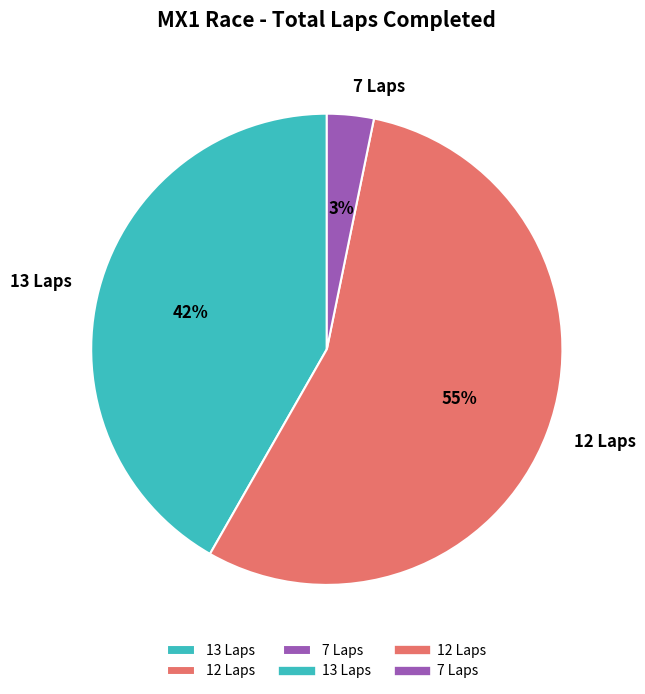

Approximately how many times larger is the value at 12 Laps compared to 13 Laps?

1.3